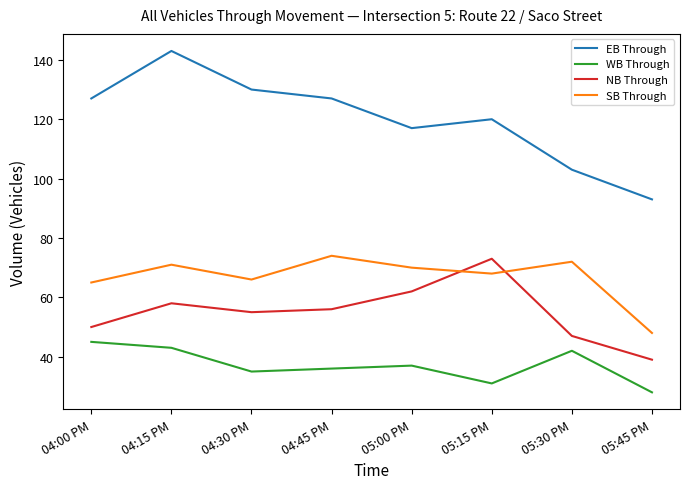

At which label does SB Through reach its minimum?

05:45 PM